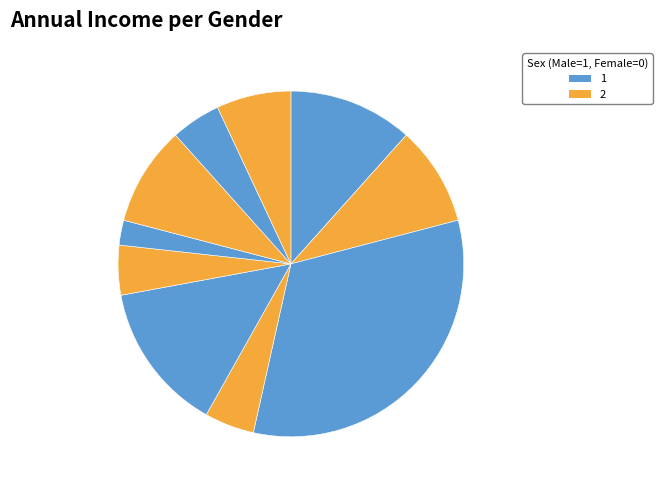

How many slices are in this pie chart?

10